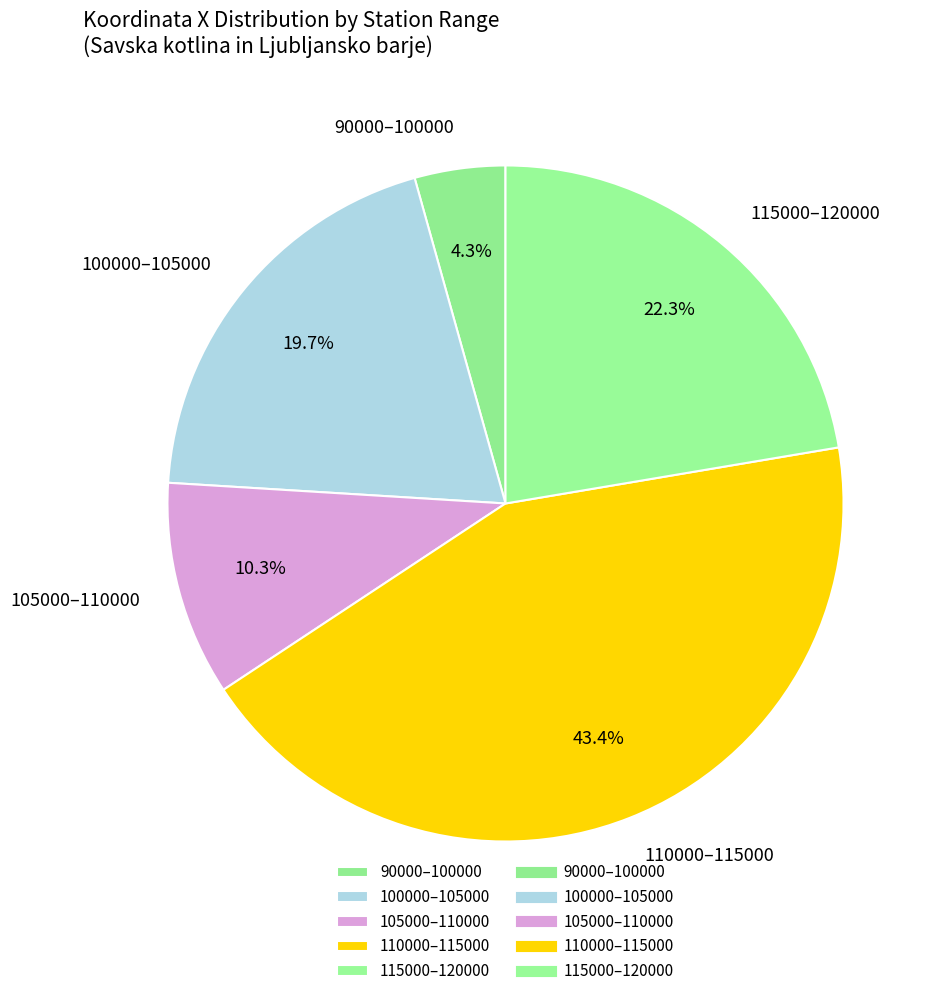

Combined, what portion of the pie is 100000–105000 and 115000–120000?

42.0%